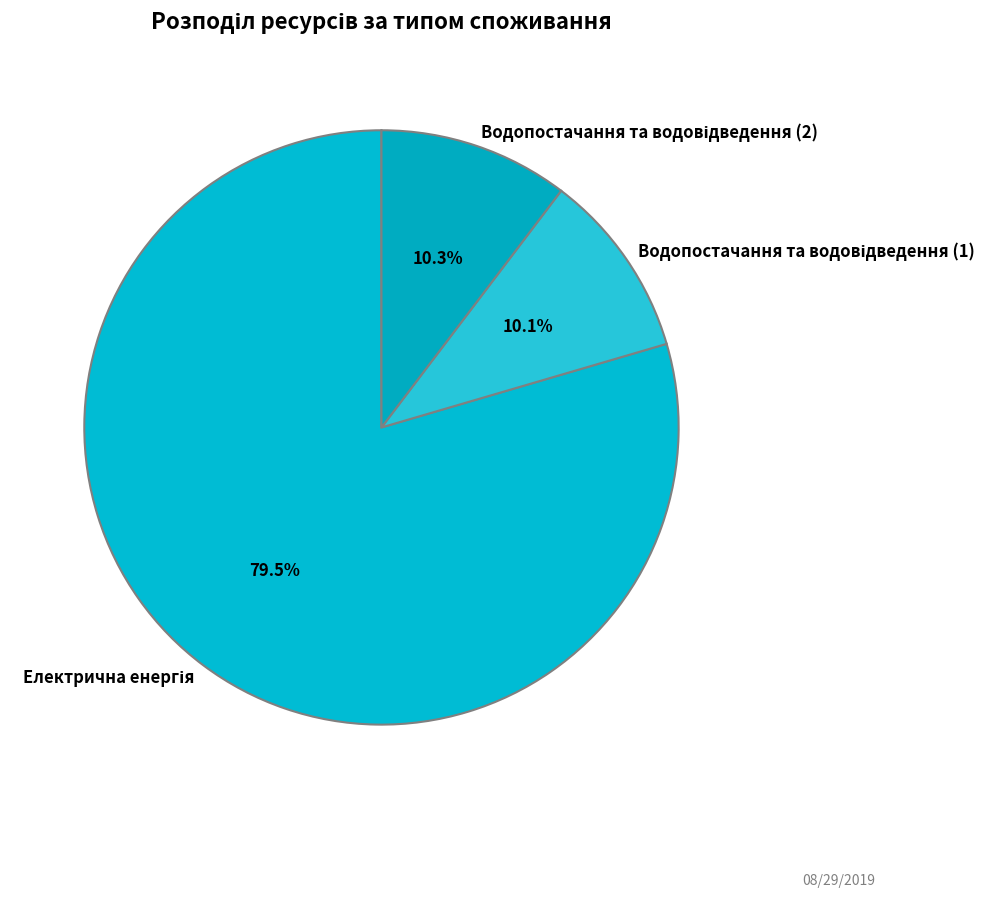

Is there a majority slice in this chart?

Yes